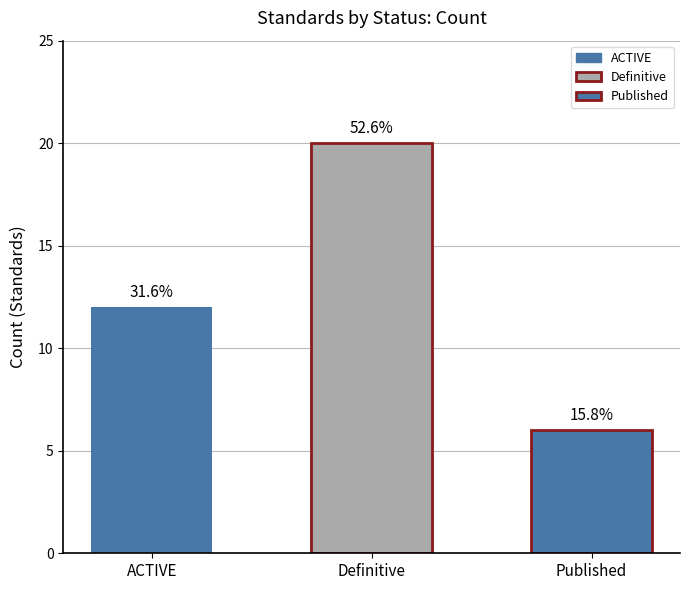

What is the ratio of the value at ACTIVE to the value at Published?

2.0